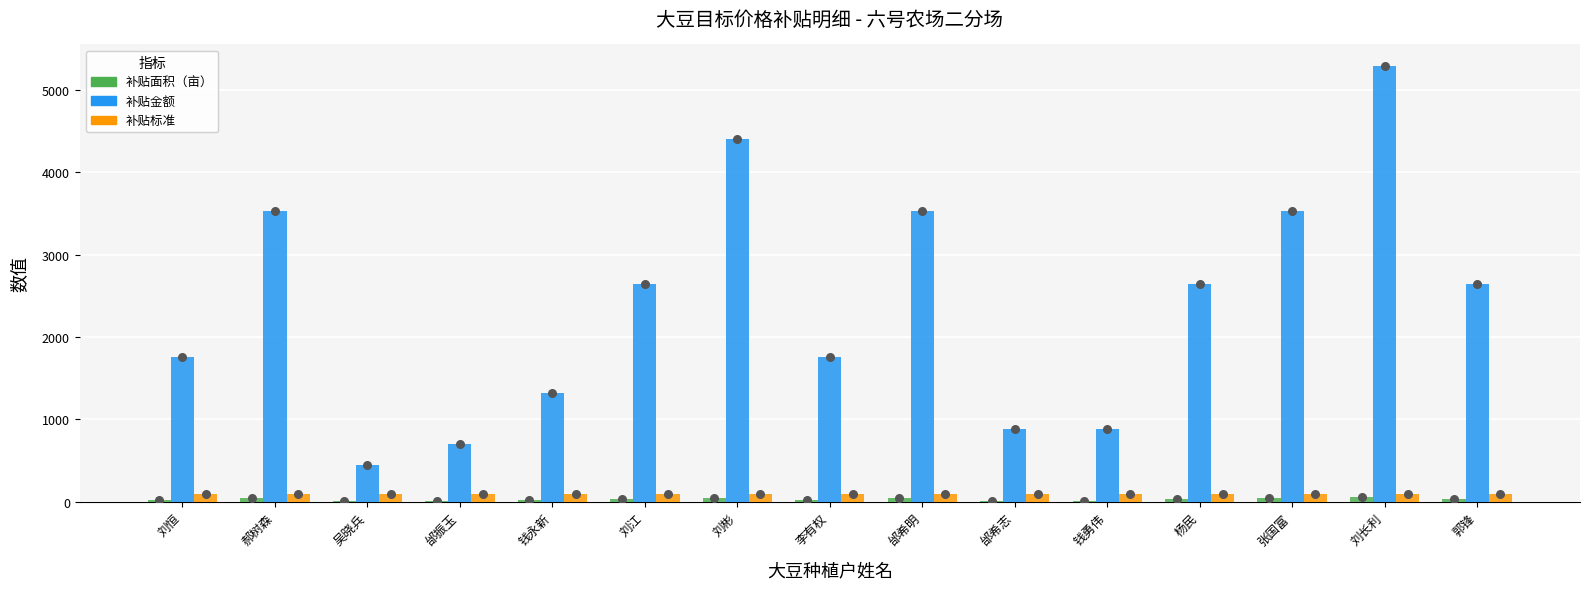

At which category is the sum across all series the highest?

刘长利